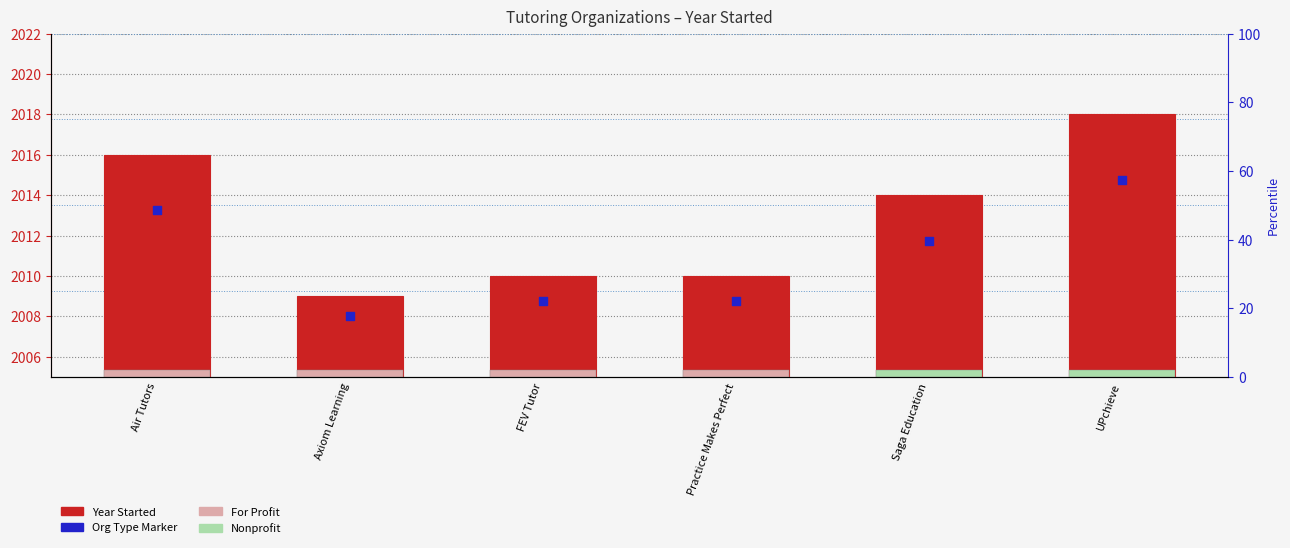

Approximately how many times larger is the value at Practice Makes Perfect compared to Axiom Learning?

1.2